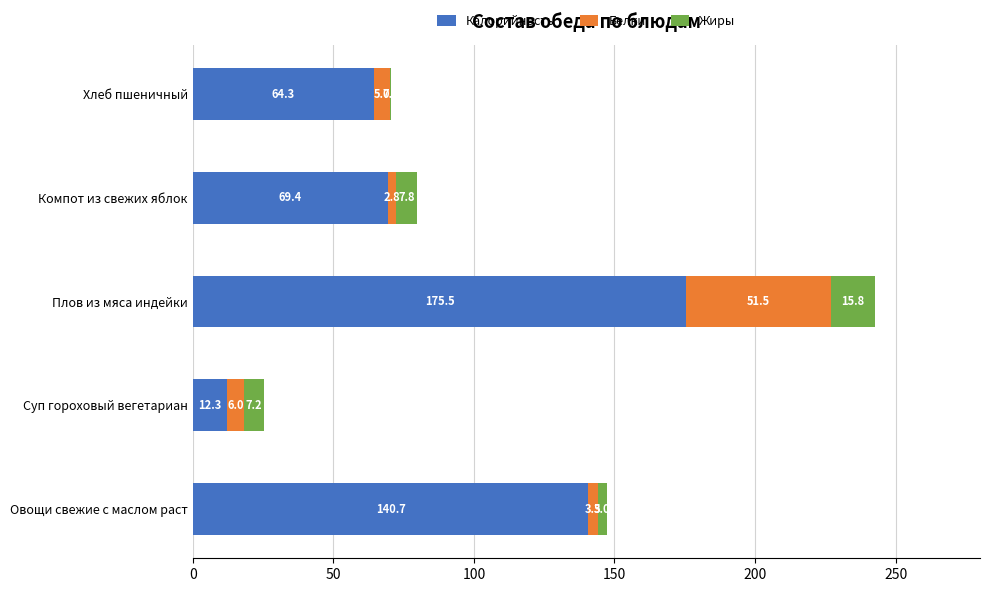

At which label is Калорийность closest to 93?

Компот из свежих яблок